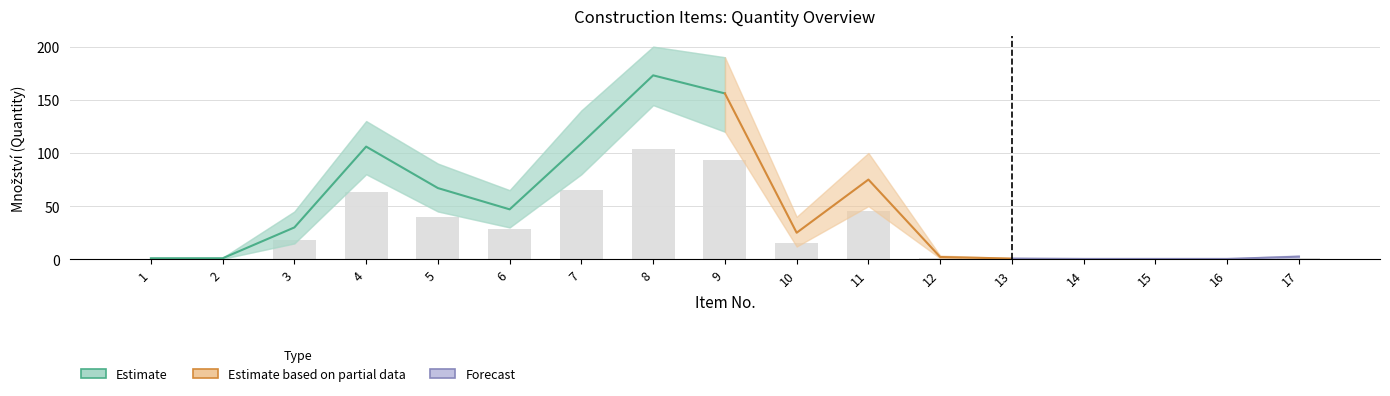

Does the chart contain any negative values?

No